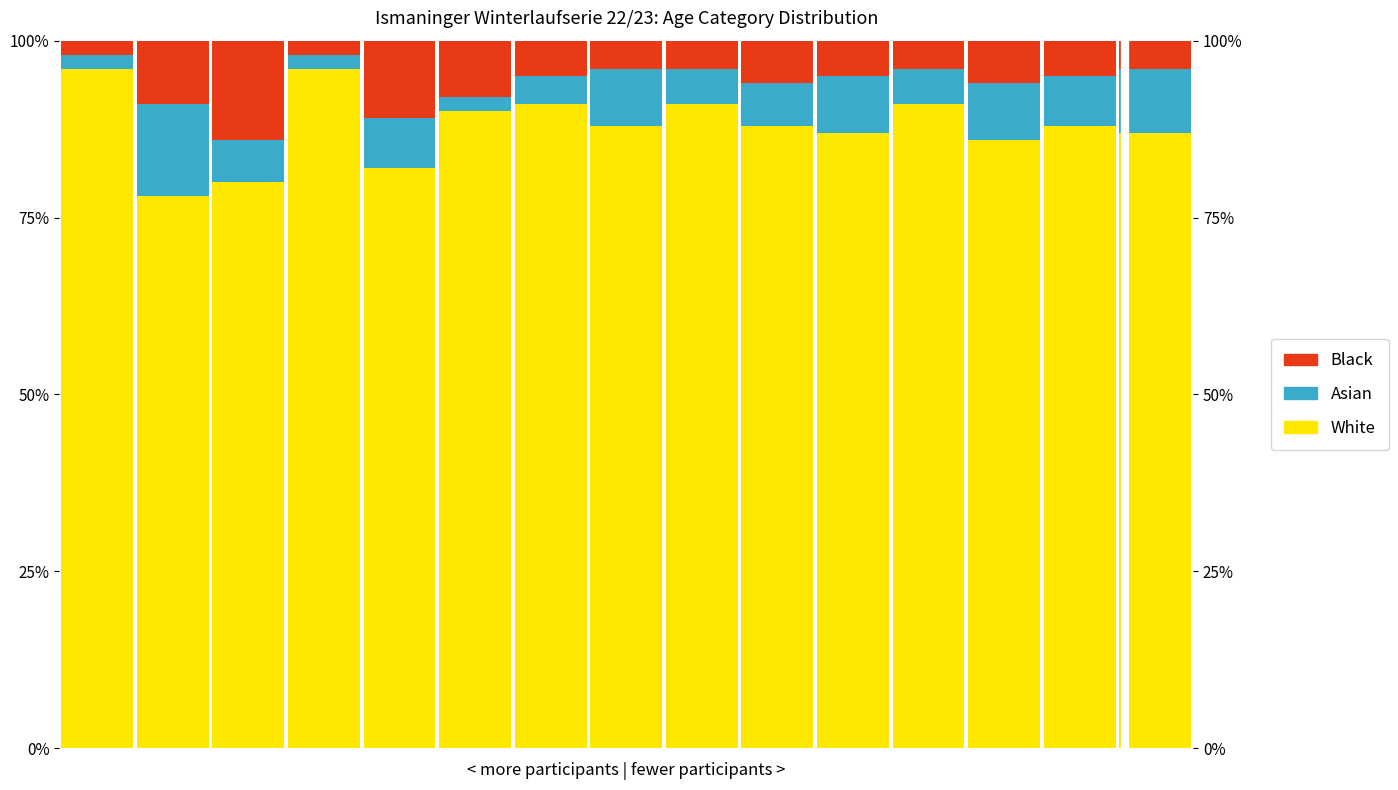

Count the number of data series in this chart.

3